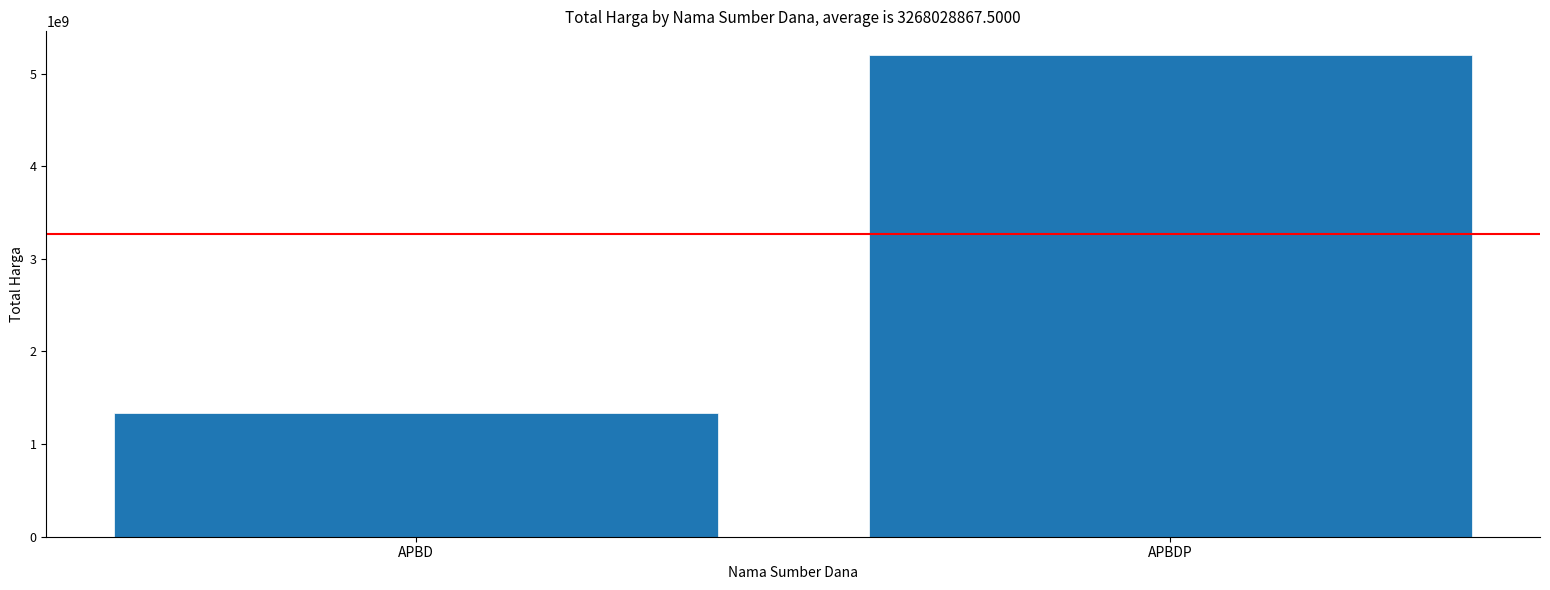

True or false: the data shows 5197174940 at APBDP.

True